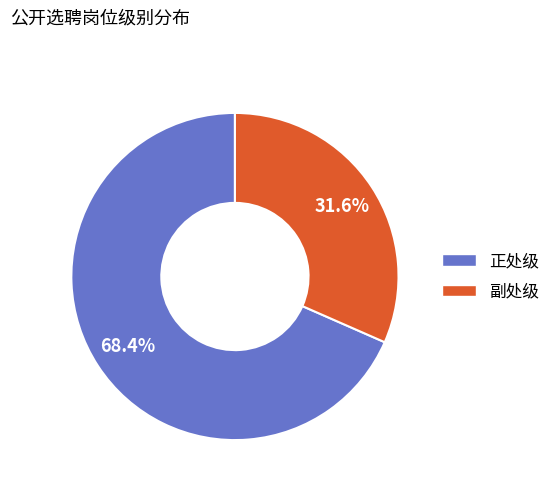

How many segments does this pie chart have?

2